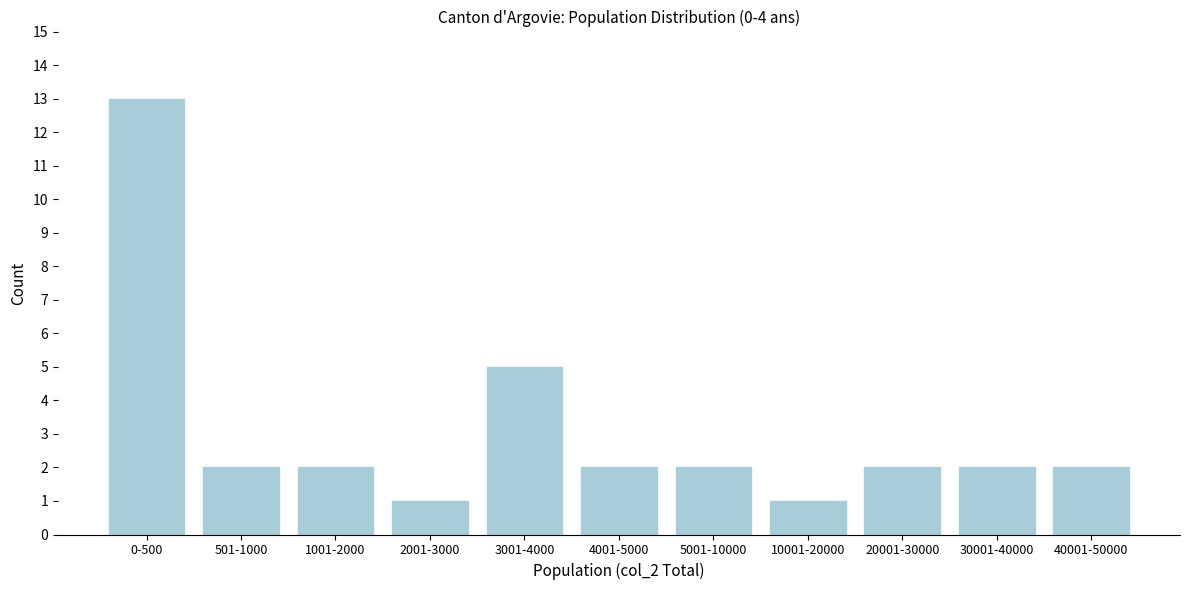

Reading right to left, what are all the values shown in this chart?

40001-50000=2	30001-40000=2	20001-30000=2	10001-20000=1	5001-10000=2	4001-5000=2	3001-4000=5	2001-3000=1	1001-2000=2	501-1000=2	0-500=13